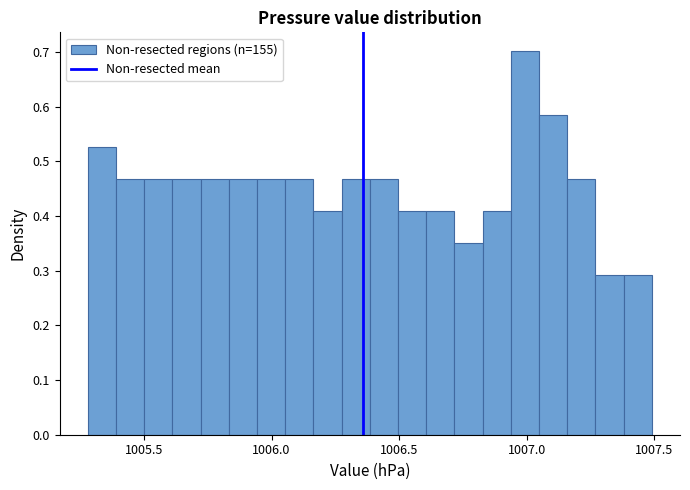

Read against the x-axis, roughly where is the centre of the tallest bar?

1007.00